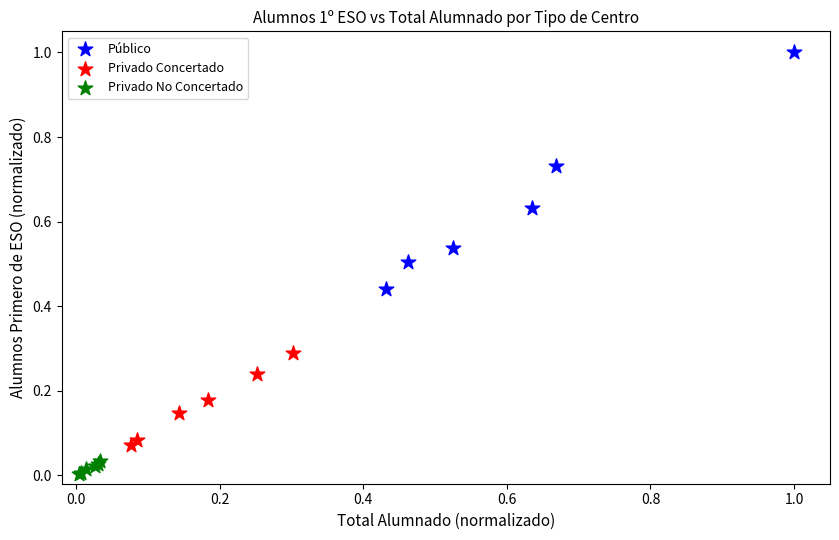

What are all the series names shown in the legend?

Público, Privado Concertado, Privado No Concertado